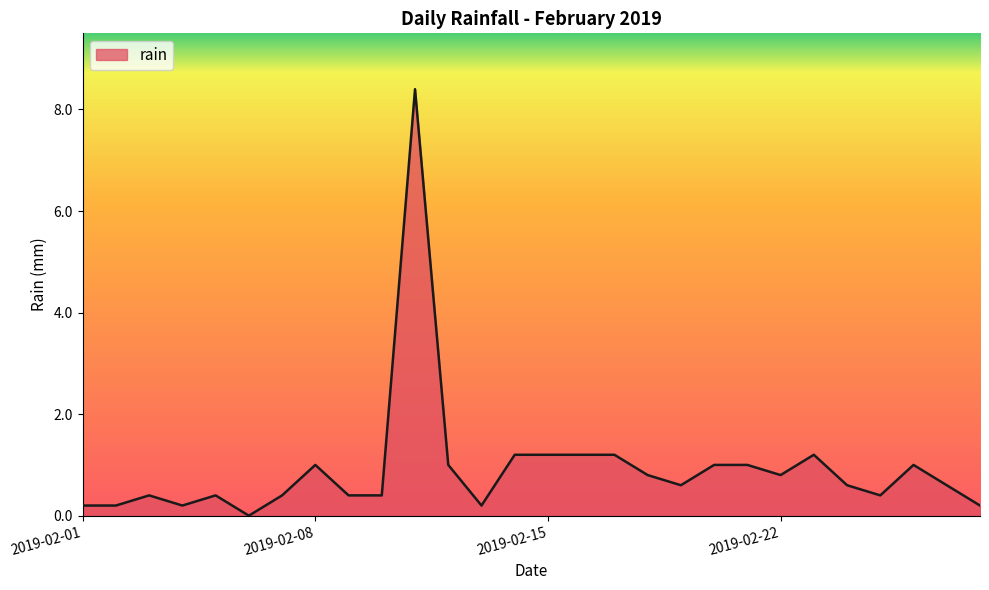

What is the greatest value displayed?

8.4